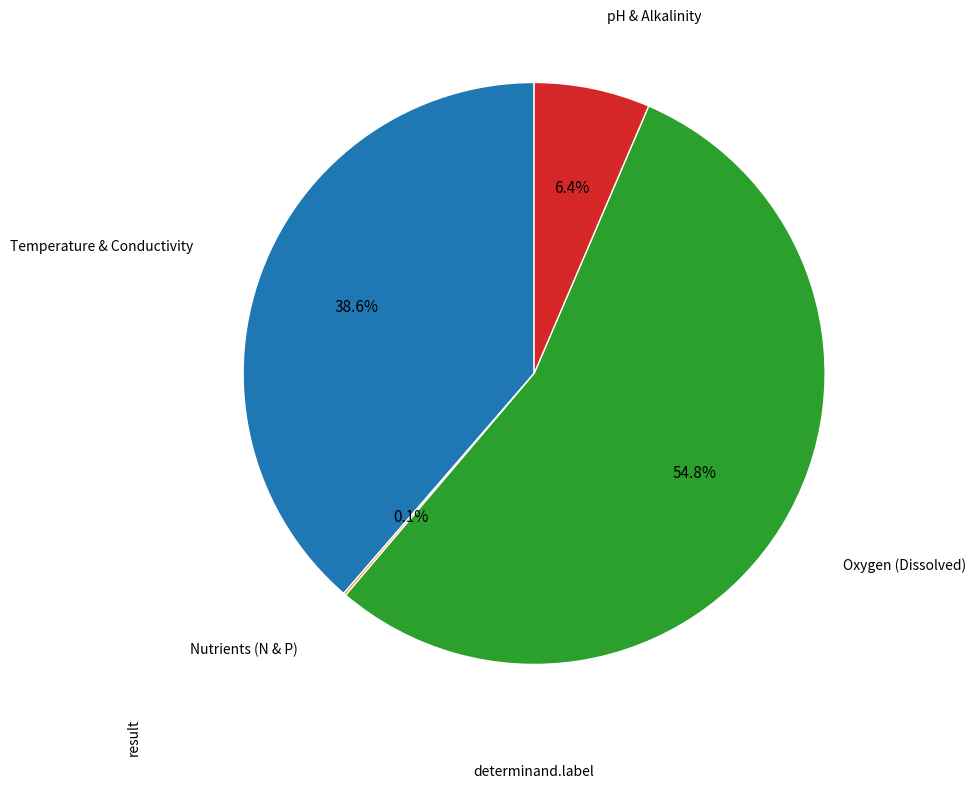

Is there a majority slice in this chart?

Yes